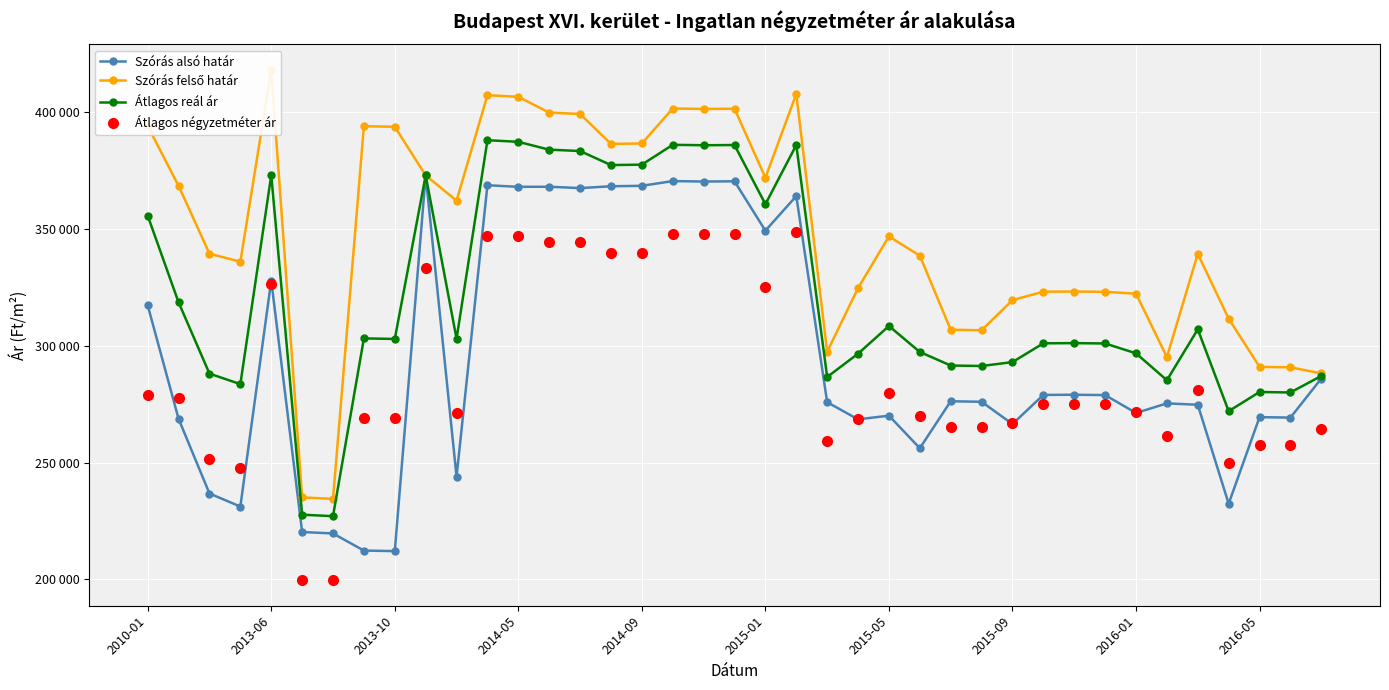

True or false: Szórás alsó határ has more than 1 points higher than both neighbors.

True